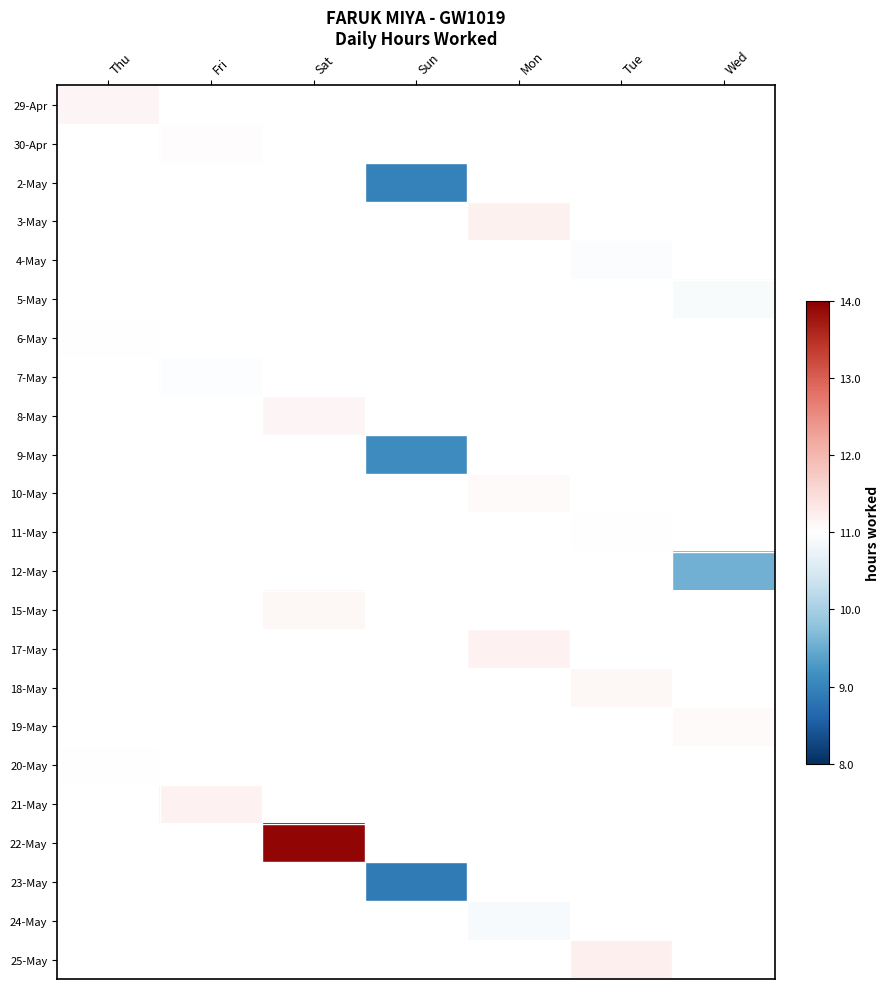

Between Fri and Thu, which is larger?

Thu